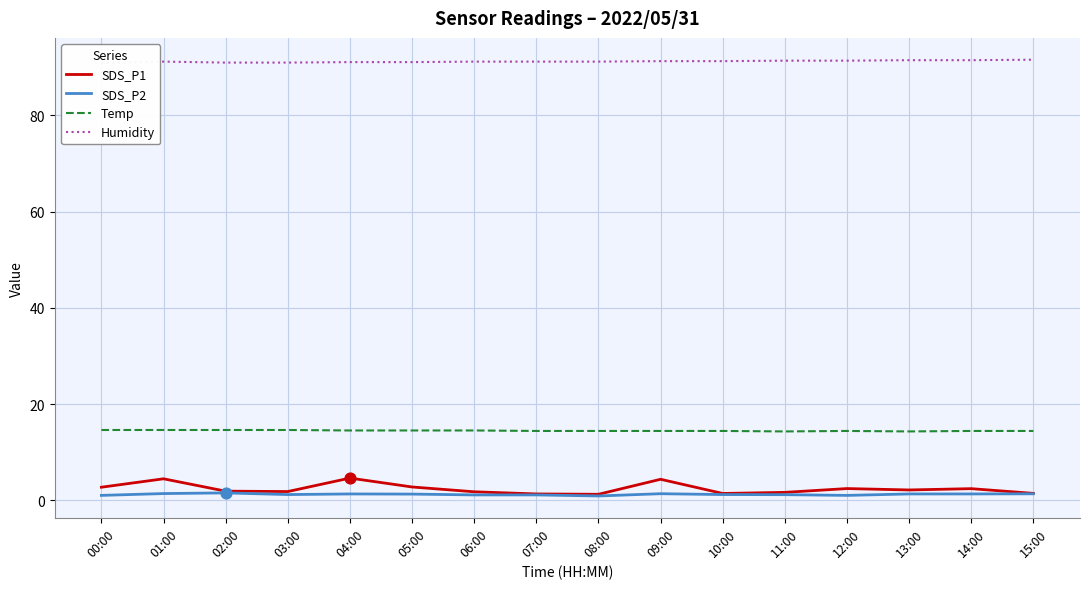

At how many categories does at least one series exceed 62?

16